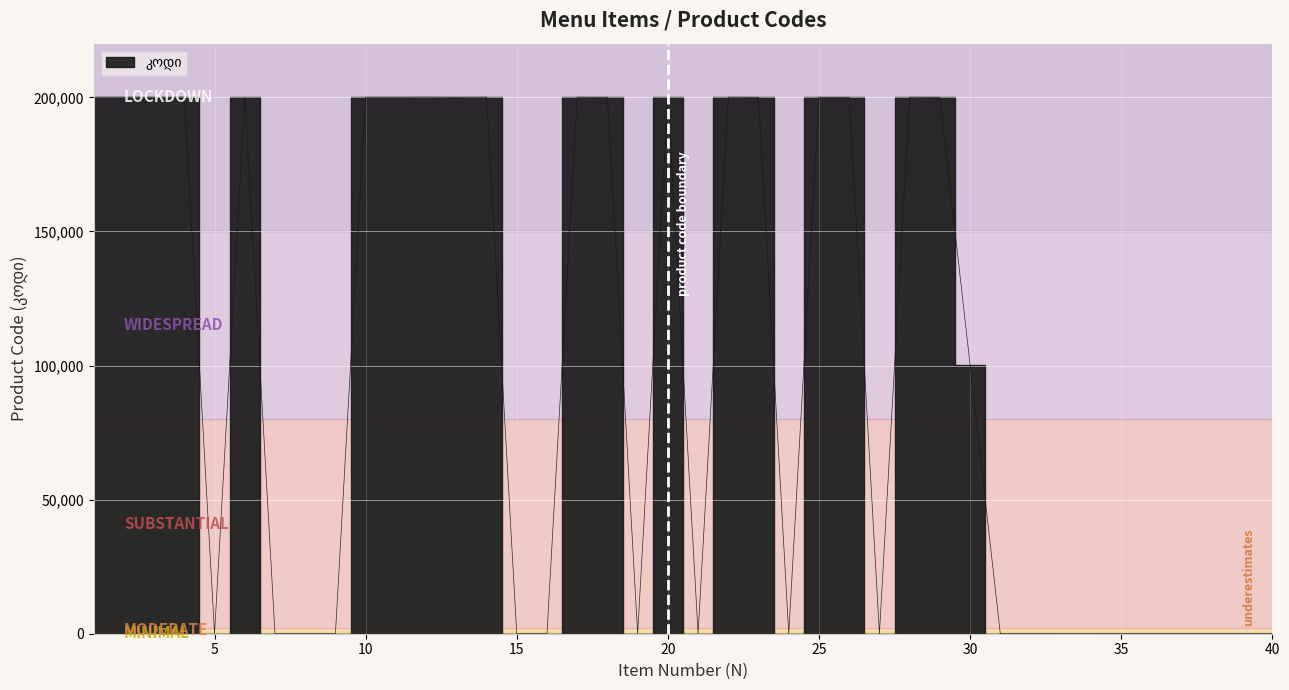

What is the greatest value displayed?

200078